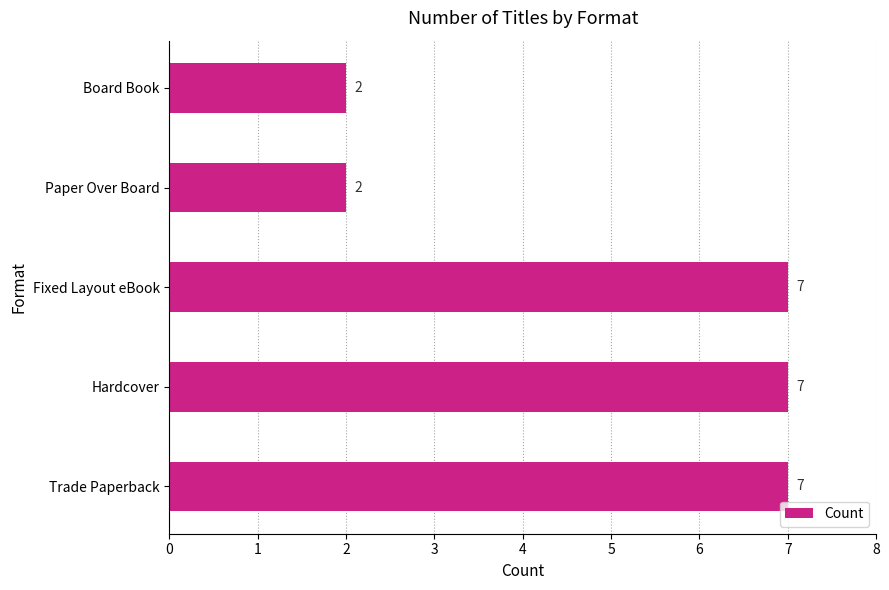

How many bars are there in total?

5